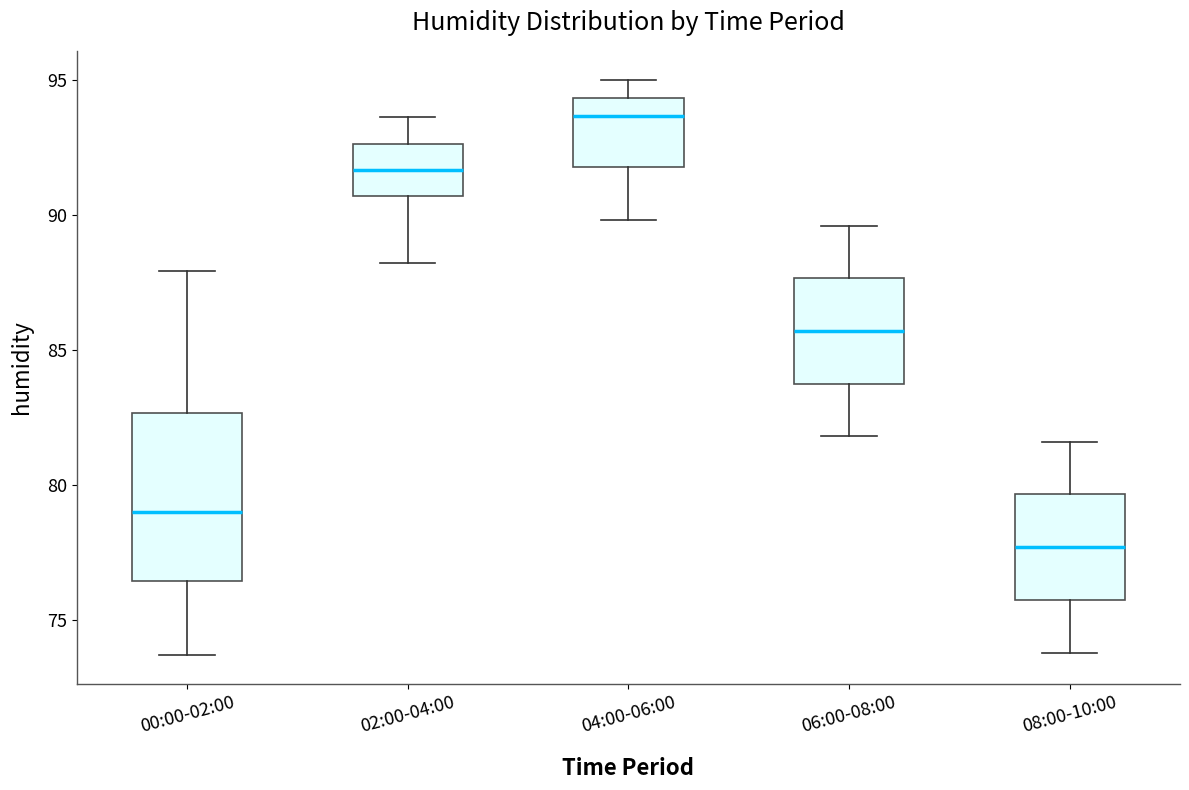

Reading left to right, transcribe this box plot: for each box, give where its median line is, the range the box spans, and where its two whiskers end, as read against the y-axis. The values are not printed on the chart, so give them approximately, as read against the axis.

00:00-02:00: median 79.0, box 76.5 to 82.5, whiskers 73.5 to 88.0
02:00-04:00: median 91.5, box 90.5 to 92.5, whiskers 88.0 to 93.5
04:00-06:00: median 93.5, box 92.0 to 94.5, whiskers 90.0 to 95.0
06:00-08:00: median 85.5, box 84.0 to 87.5, whiskers 82.0 to 89.5
08:00-10:00: median 77.5, box 76.0 to 79.5, whiskers 74.0 to 81.5